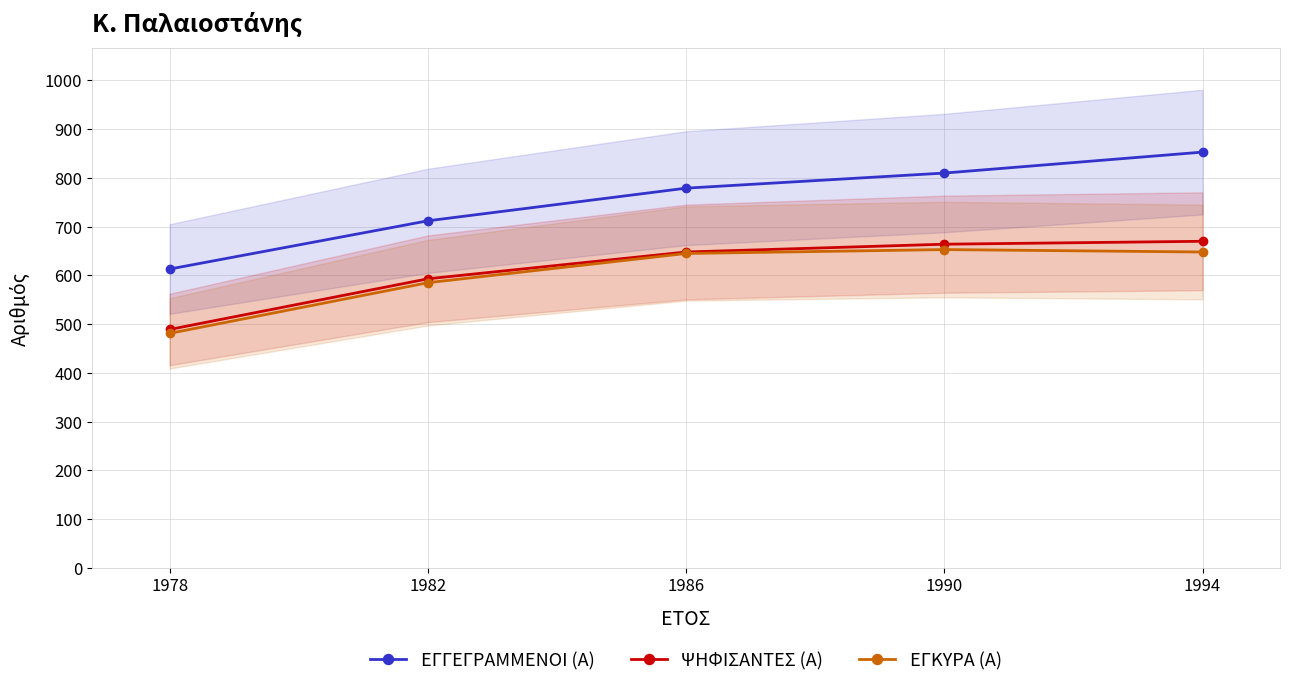

What is the smallest value displayed?

481